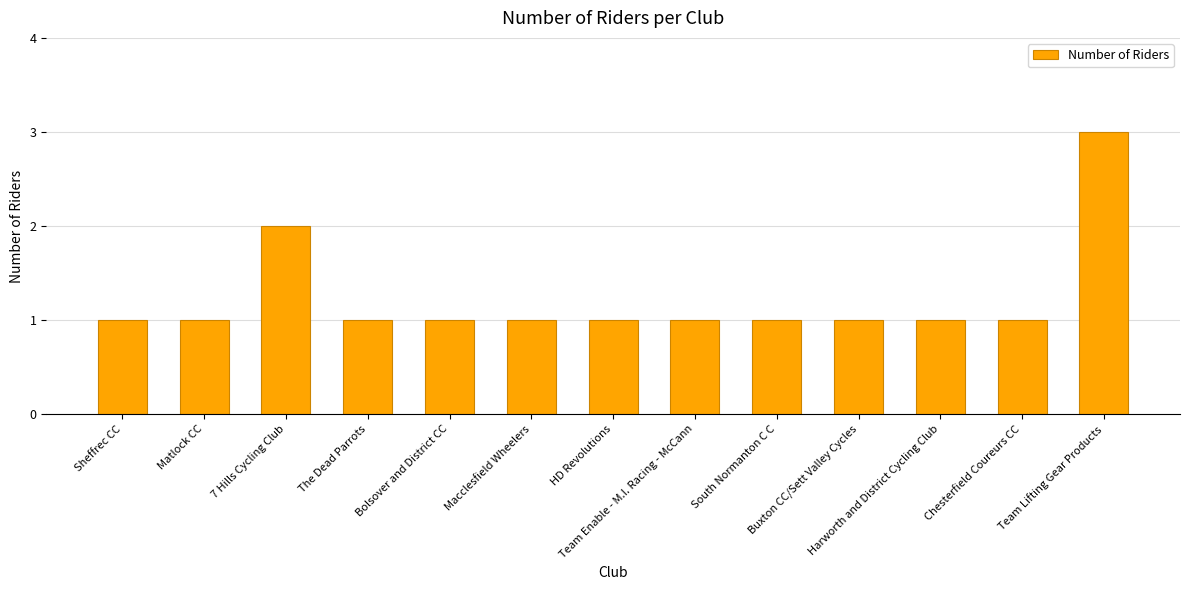

Where is the data nearest to the value 2?

7 Hills Cycling Club